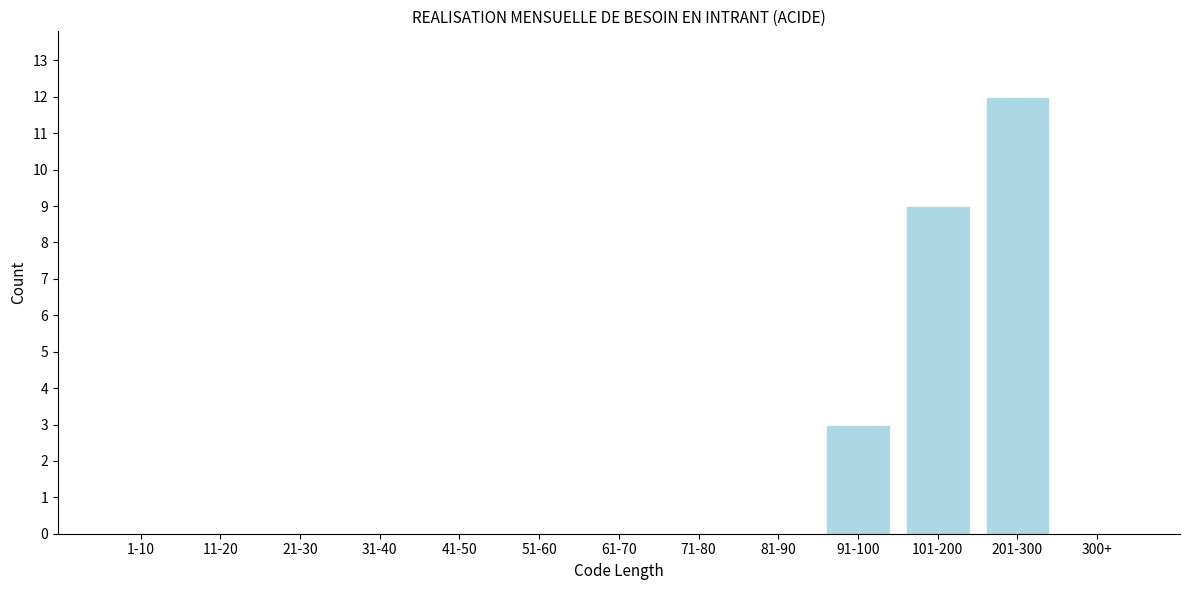

Reading right to left, extract all data points from this chart.

300+=0	201-300=12	101-200=9	91-100=3	81-90=0	71-80=0	61-70=0	51-60=0	41-50=0	31-40=0	21-30=0	11-20=0	1-10=0